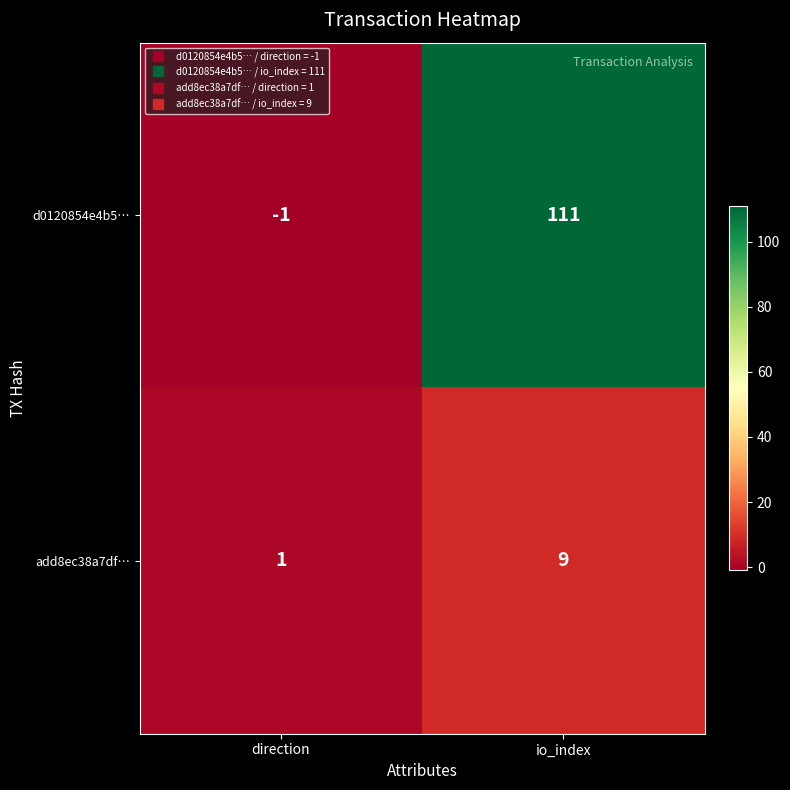

Between direction and io_index, which series saw the biggest shift?

d0120854e4b5…